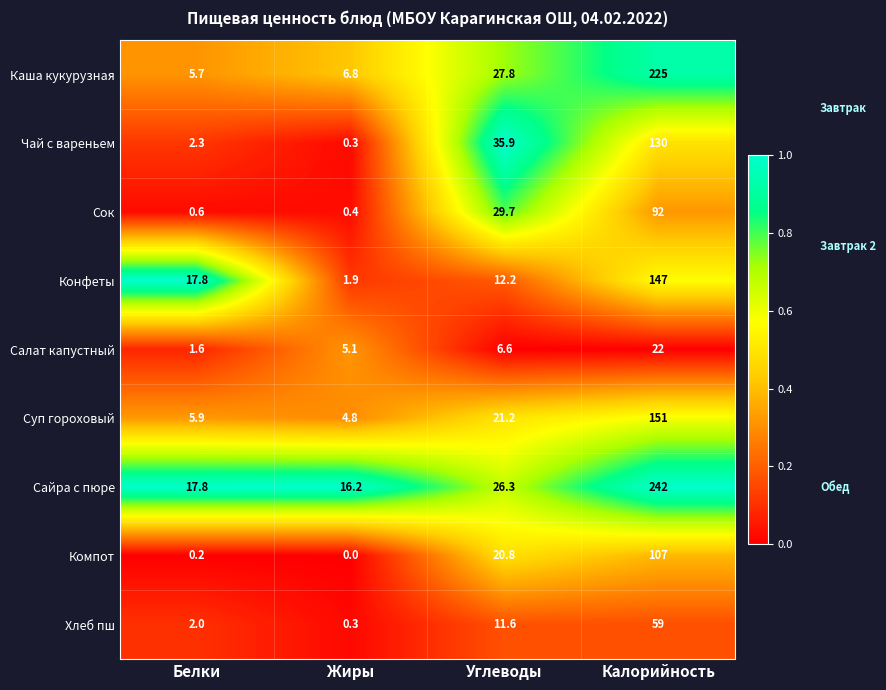

Which series has the widest spread of values?

Сайра с пюре